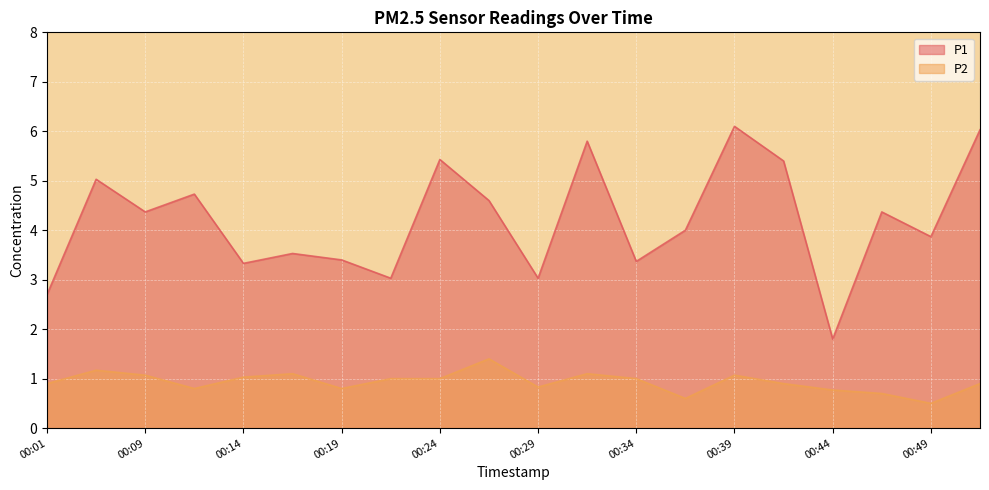

Reading left to right, transcribe all the data shown in this chart.

P1: 00:01=2.7	00:03=5.0	00:09=4.4	00:12=4.7	00:14=3.3	00:17=3.5	00:19=3.4	00:22=3.0	00:24=5.4	00:26=4.6	00:29=3.0	00:31=5.8	00:34=3.4	00:36=4.0	00:39=6.1	00:41=5.4	00:44=1.8	00:46=4.4	00:49=3.9	00:51=6.0
P2: 00:01=0.9	00:03=1.2	00:09=1.1	00:12=0.8	00:14=1.0	00:17=1.1	00:19=0.8	00:22=1.0	00:24=1.0	00:26=1.4	00:29=0.8	00:31=1.1	00:34=1.0	00:36=0.6	00:39=1.1	00:41=0.9	00:44=0.8	00:46=0.7	00:49=0.5	00:51=0.9